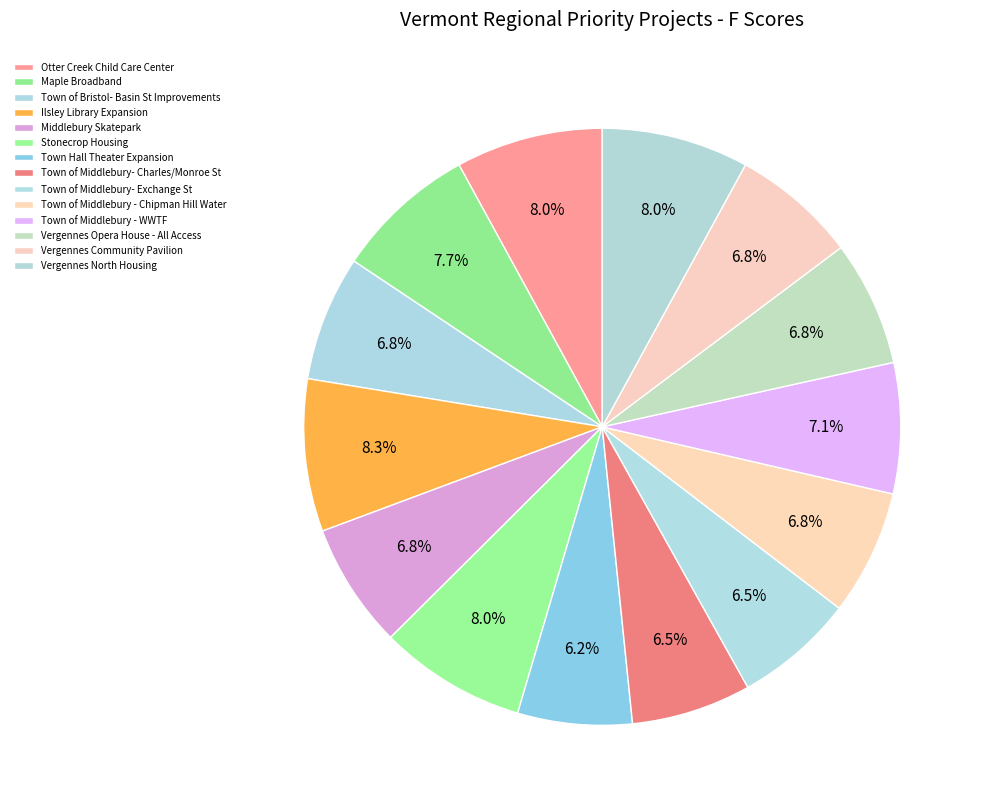

Does Town of Bristol- Basin St Improvements represent more than half of the total?

No